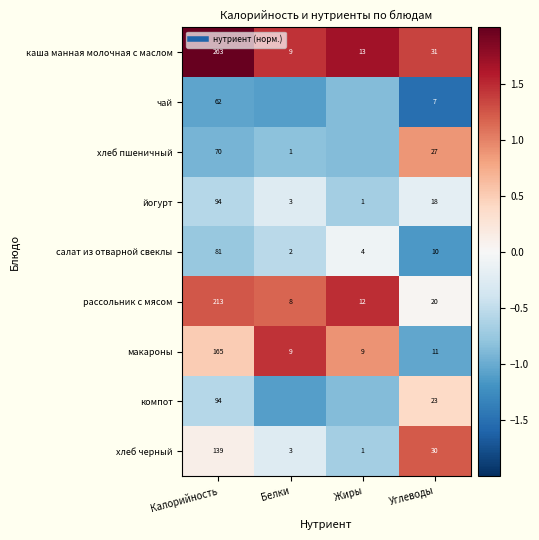

How many data points in компот are above 0?

1